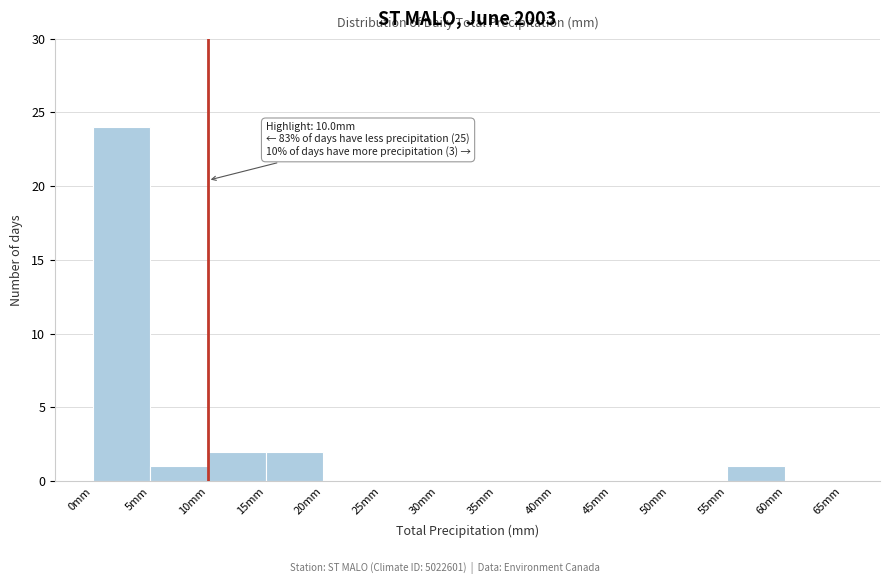

Over which range of the x-axis is the bar tallest?

0 to 5